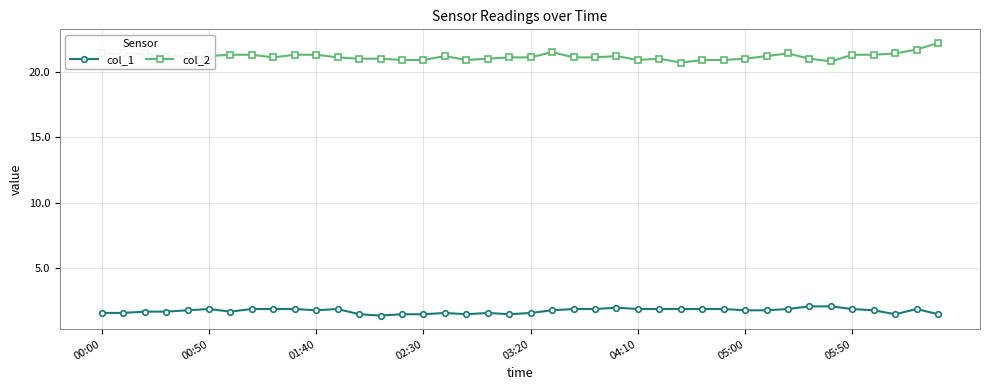

Which series has the widest spread of values?

col_2